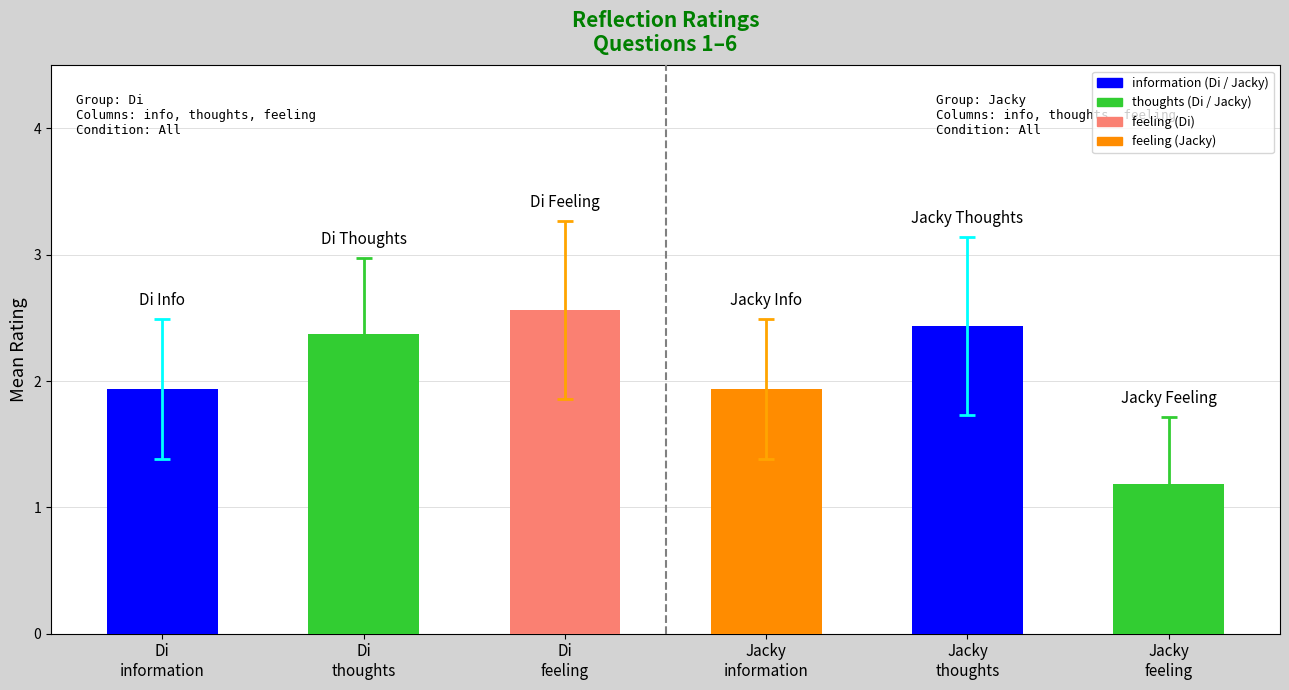

What is the maximum value shown in the chart?

2.6